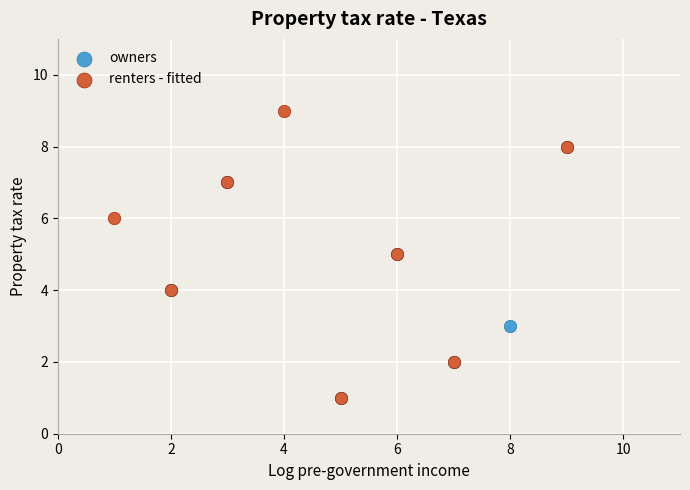

Which series reaches the maximum Y coordinate?

renters - fitted